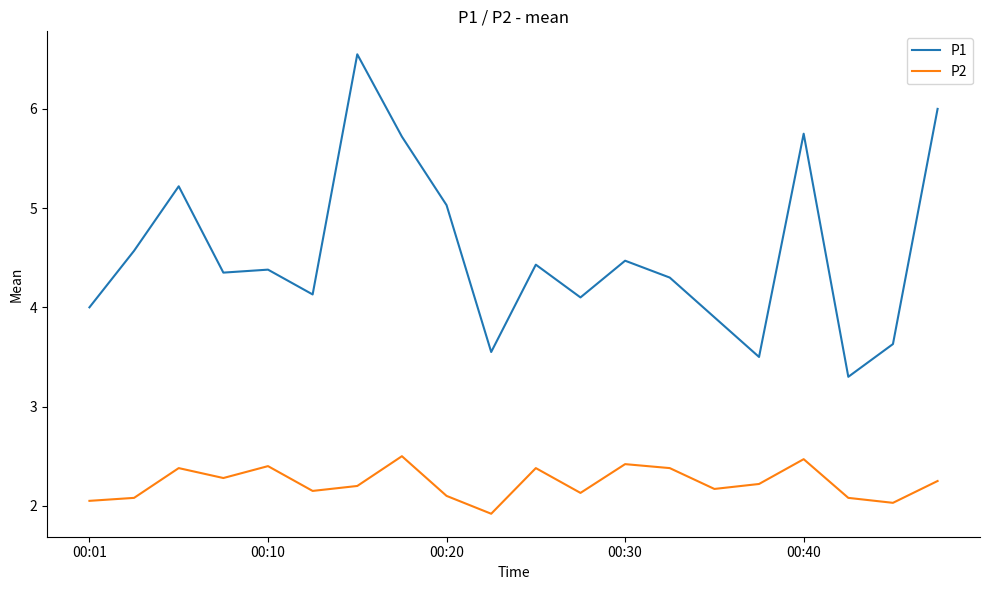

What is the smallest value displayed?

1.9